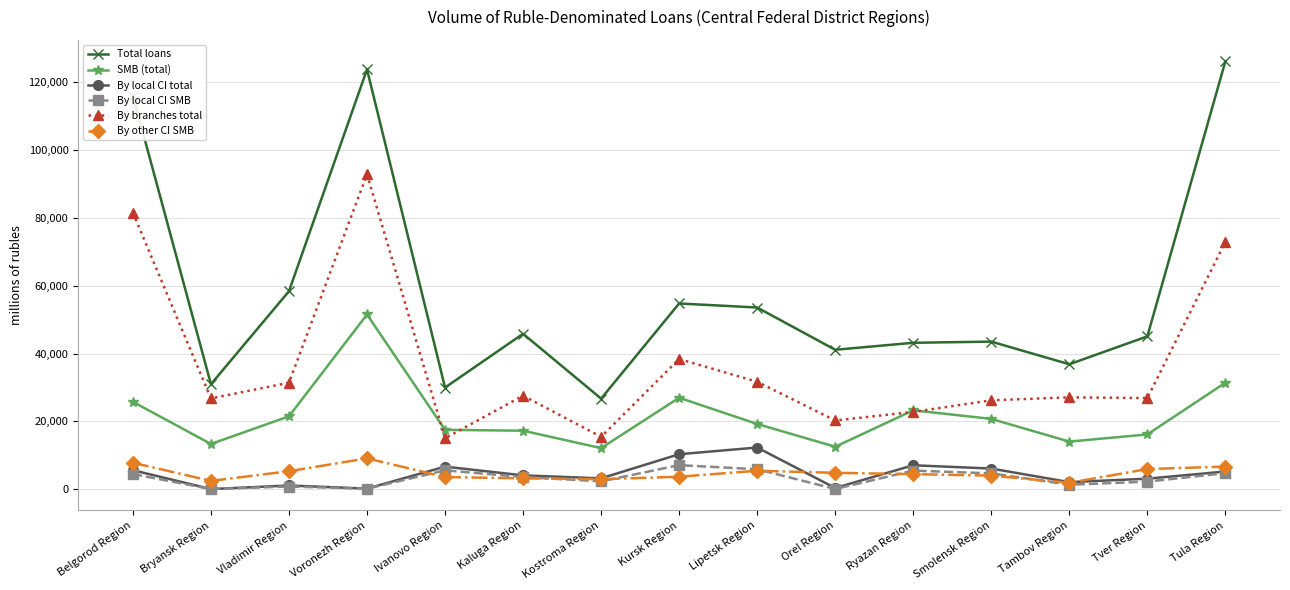

True or false: By local CI SMB and Total loans cross at least once.

False